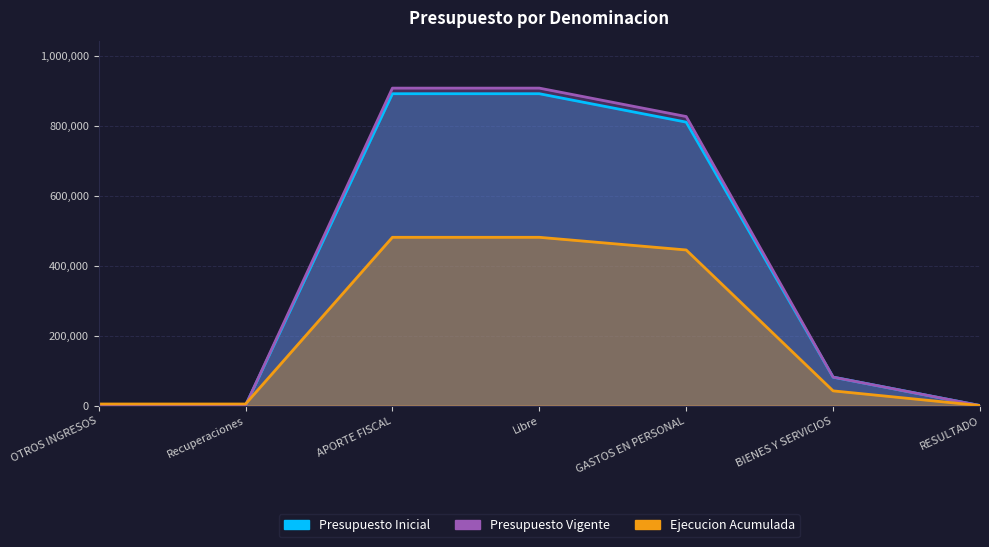

Between OTROS INGRESOS and GASTOS EN PERSONAL, which series saw the biggest shift?

Presupuesto Vigente